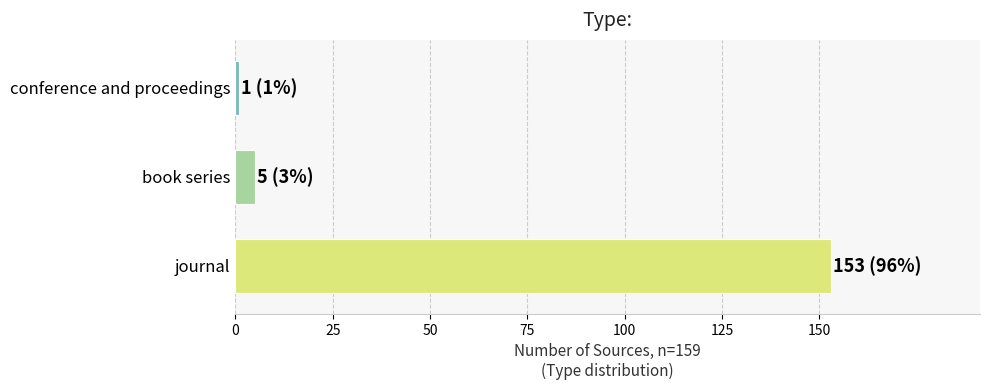

What is the maximum value shown in the chart?

153